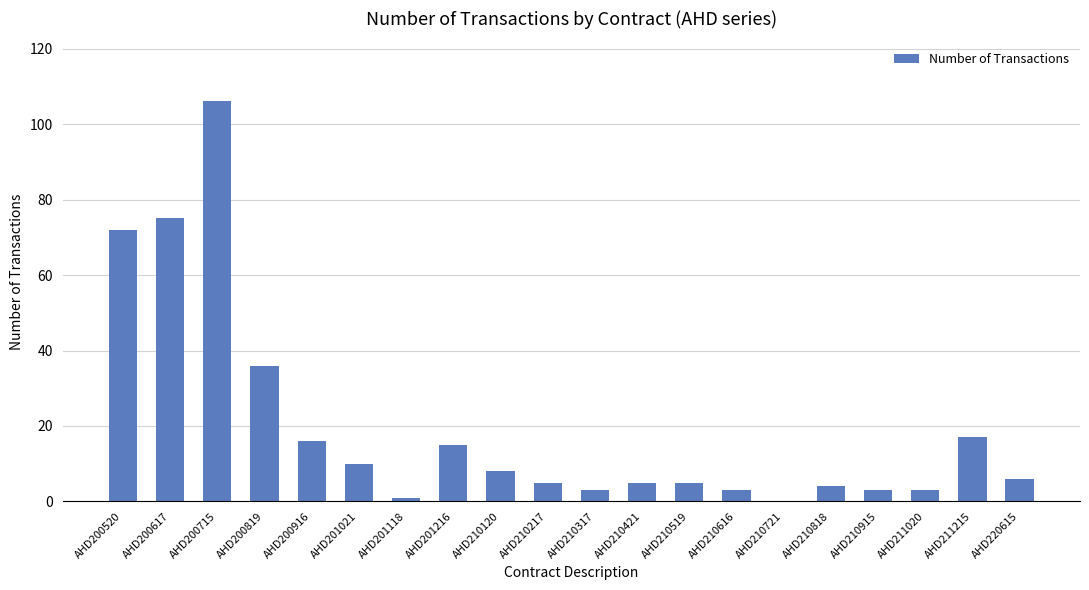

What is the difference between the values at AHD201216 and AHD210421?

10